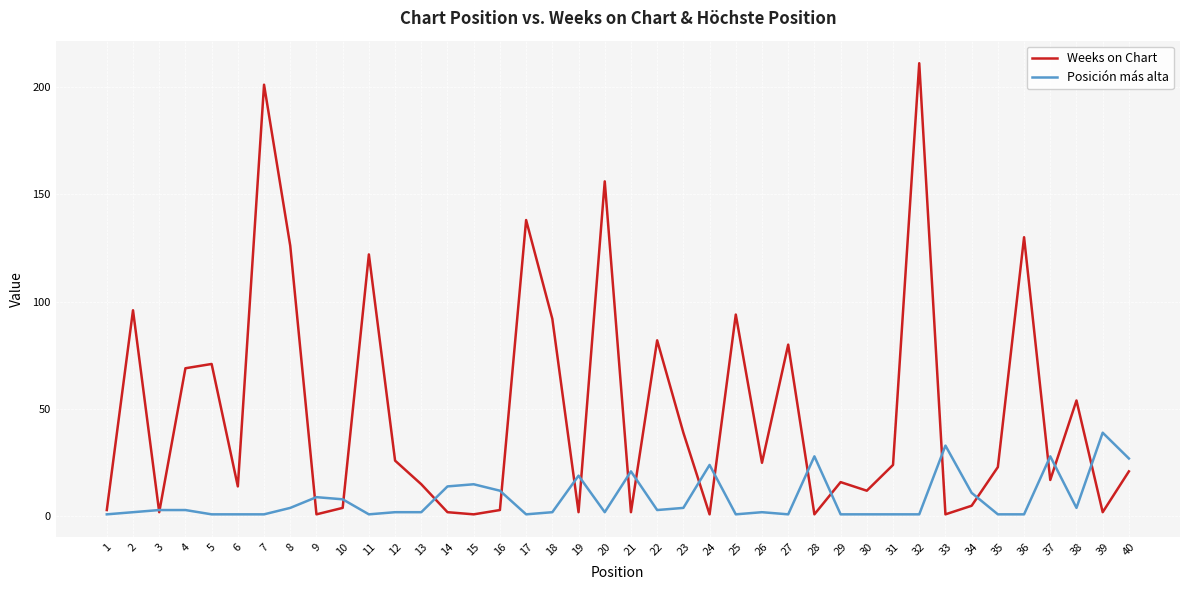

The Posición más alta series shows 1 at 6. True or false?

True